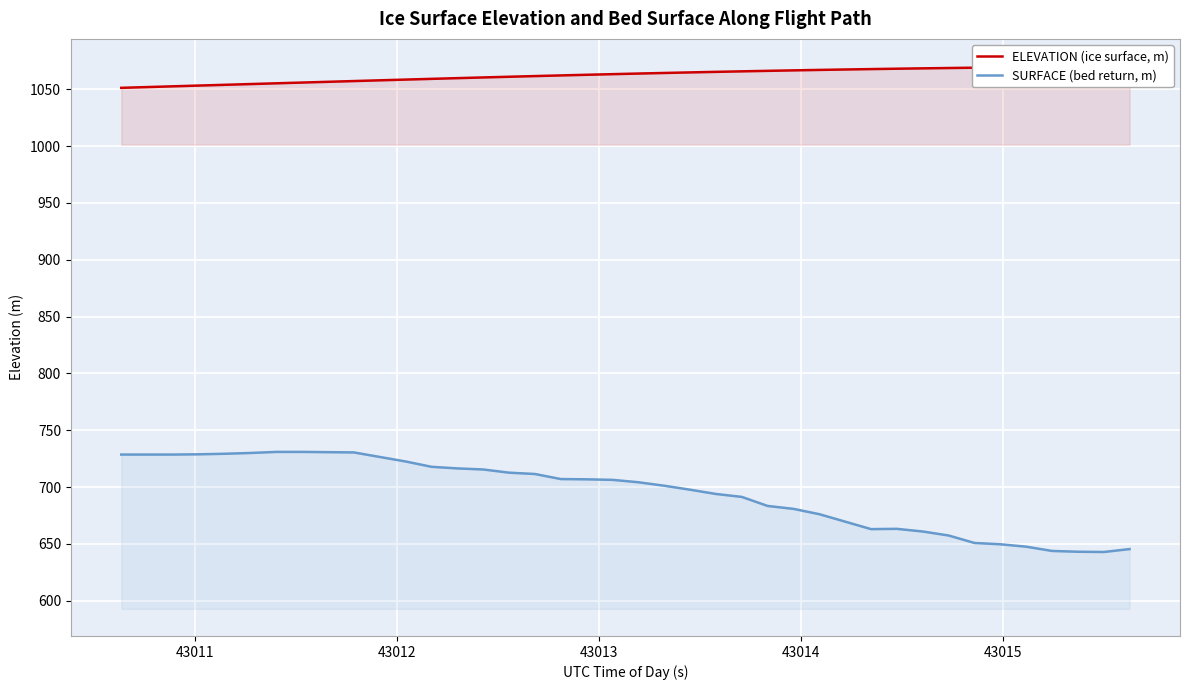

What is the minimum value for SURFACE (bed return, m)?

642.9